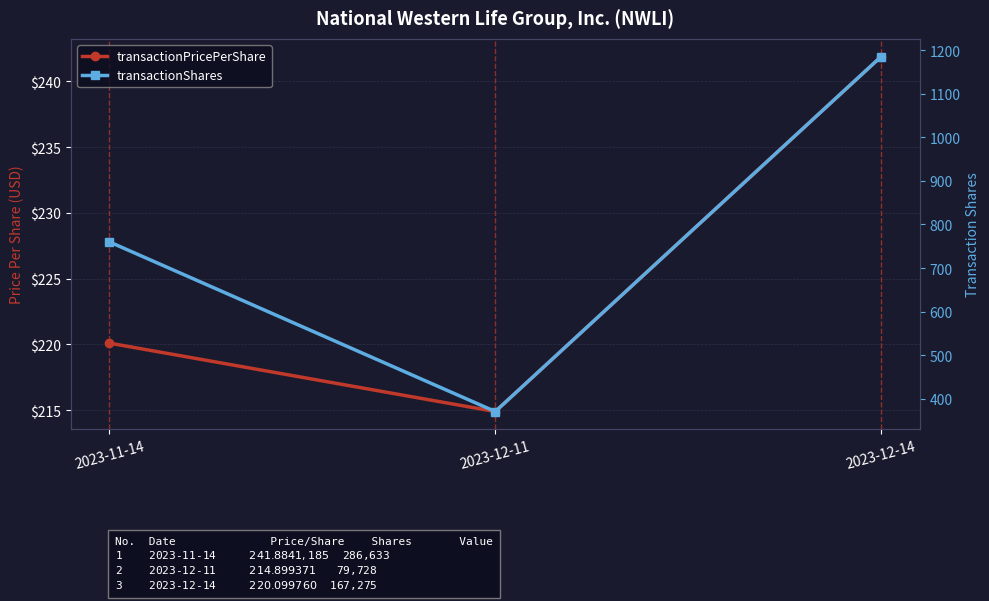

What position from the right is 2023-12-11?

2